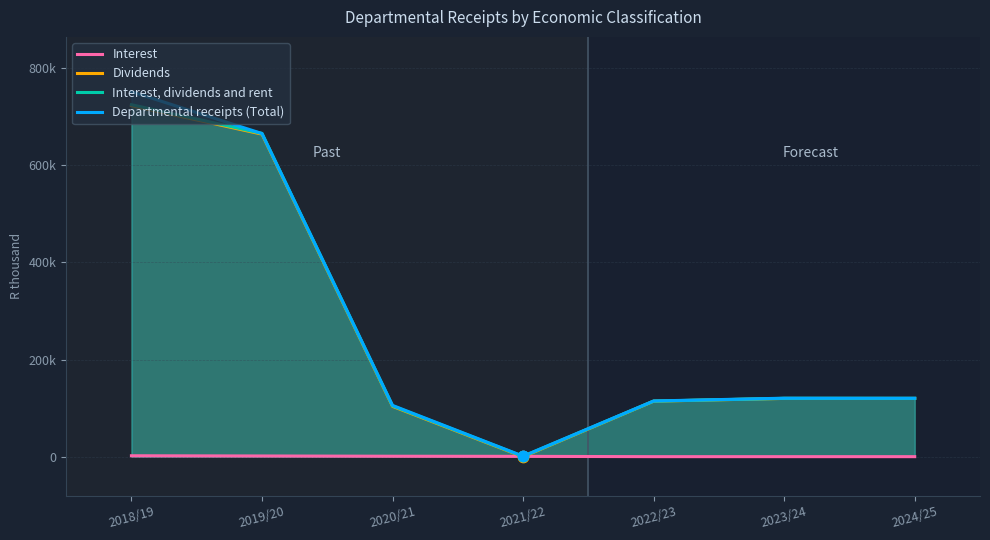

What are all the series names shown in the legend?

Interest, Dividends, Interest, dividends and rent, Departmental receipts (Total)